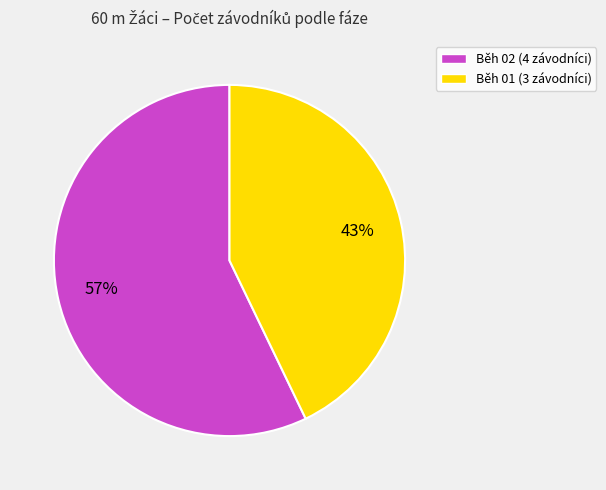

Combined, do Běh 02 and Běh 01 account for over 50%?

Yes